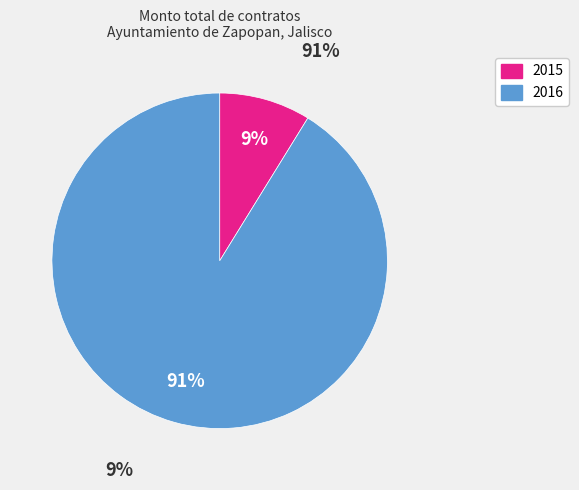

Is there any slice that represents more than half of the pie?

Yes